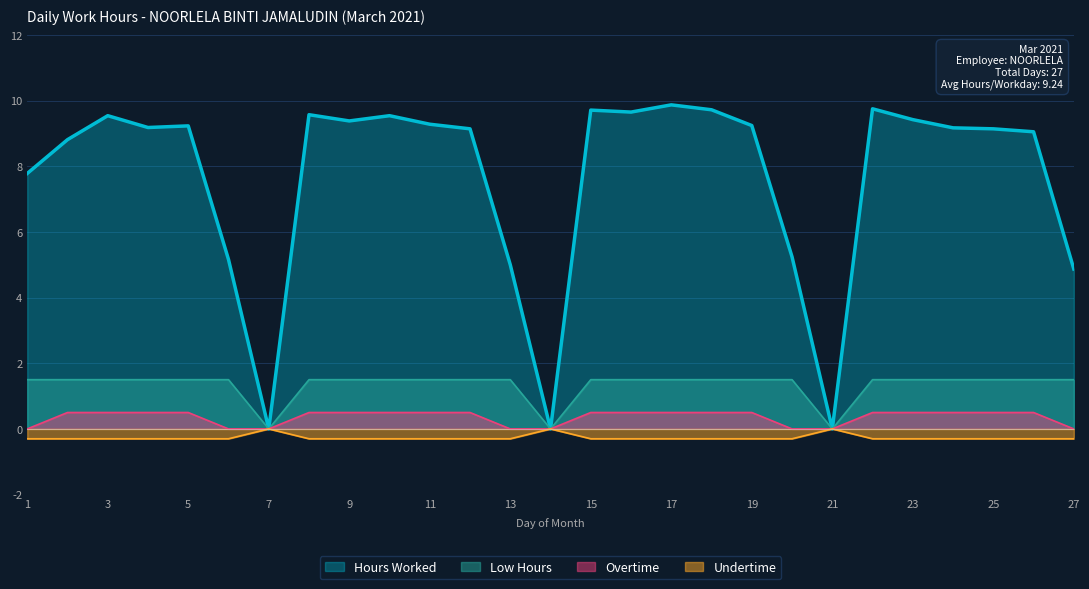

Which series has the widest spread of values?

Hours Worked